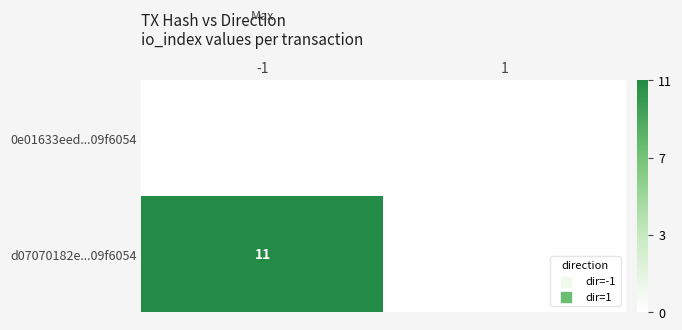

What is the difference between the maximum and minimum values in the d07070182e...09f6054 series?

11